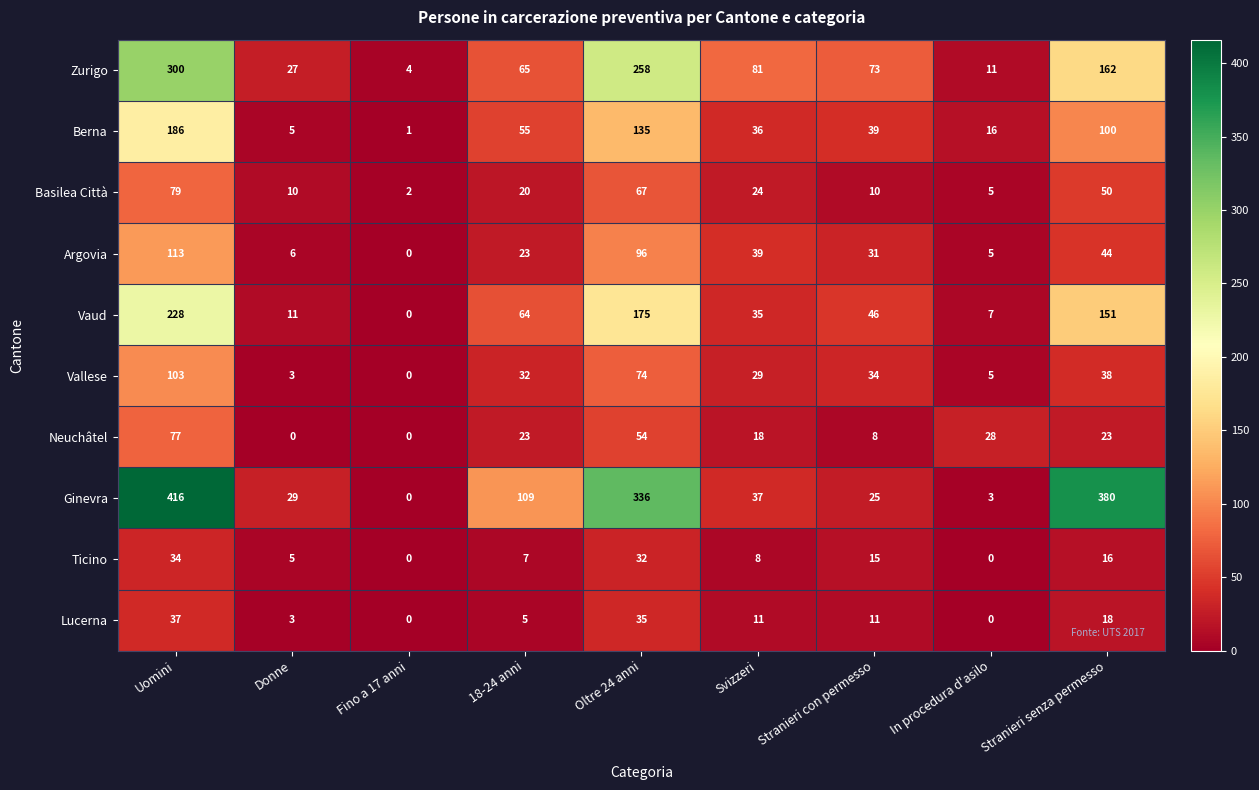

Which series has the widest spread of values?

Ginevra